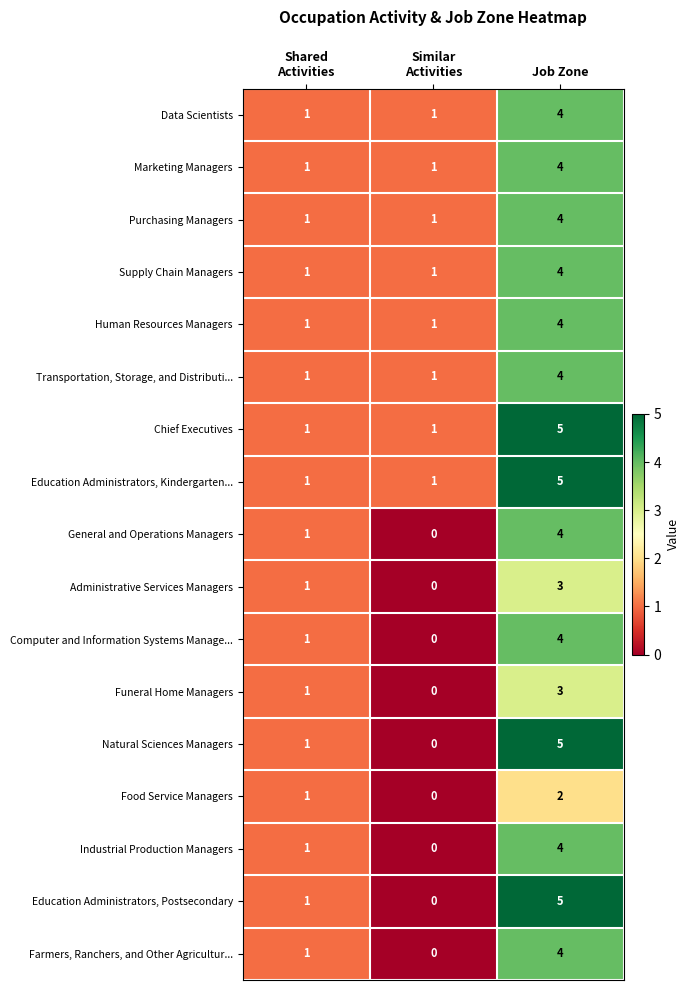

What is the total value across all series at Job Zone?

68